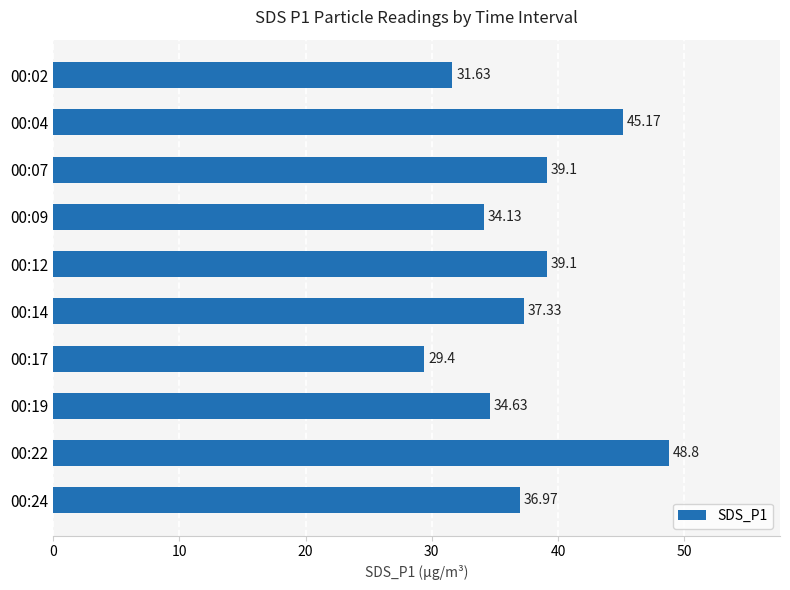

Which category has the lowest value across all series?

00:17